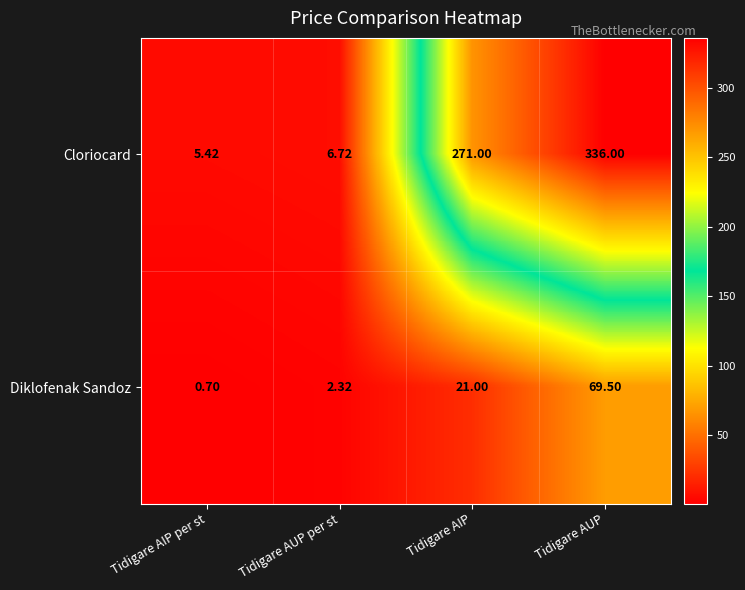

Which series changed the most between Tidigare AIP per st and Tidigare AIP?

Cloriocard